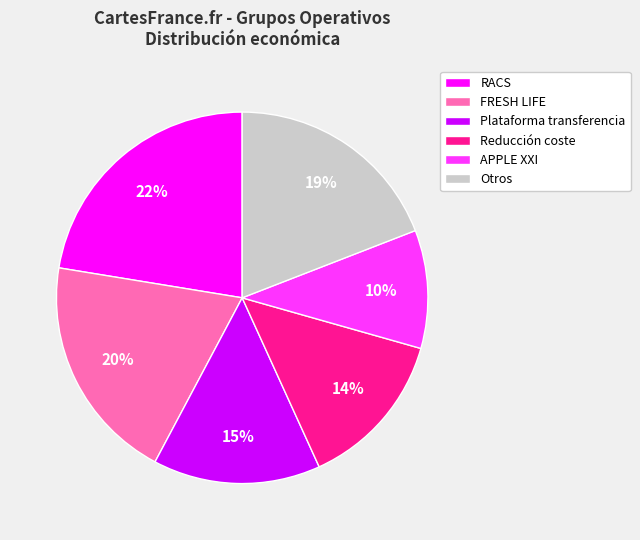

Which has a higher value, APPLE XXI or Reducción coste?

Reducción coste